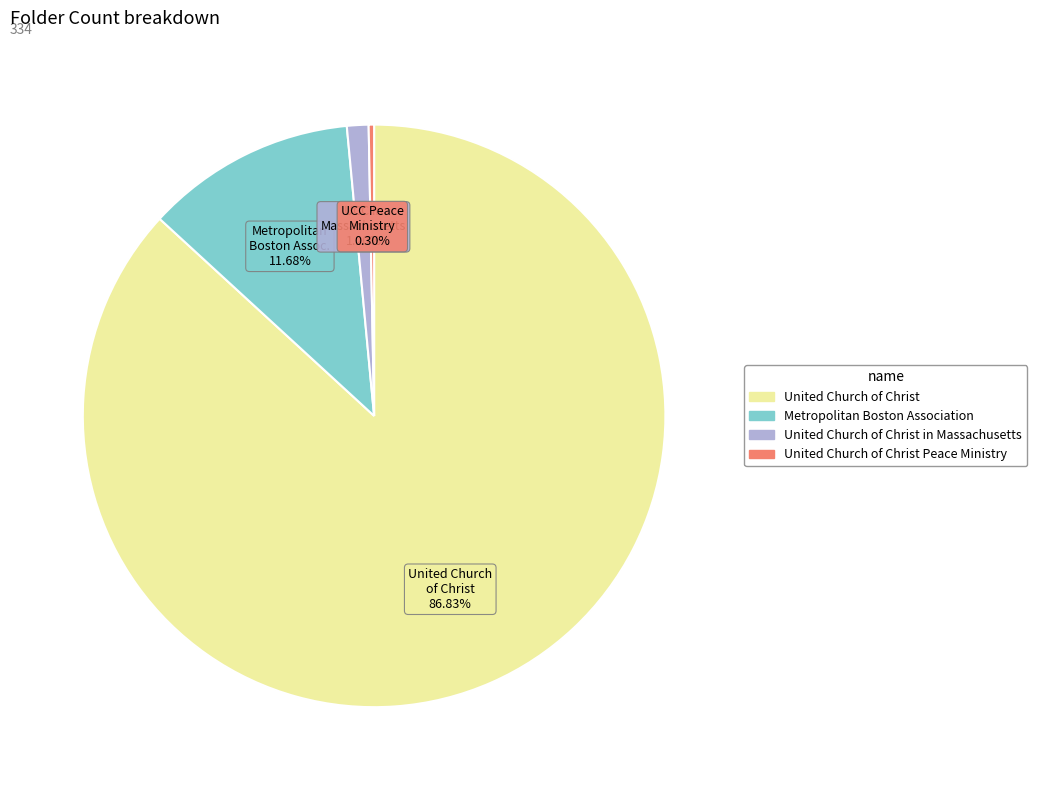

Does any single category account for the majority?

Yes